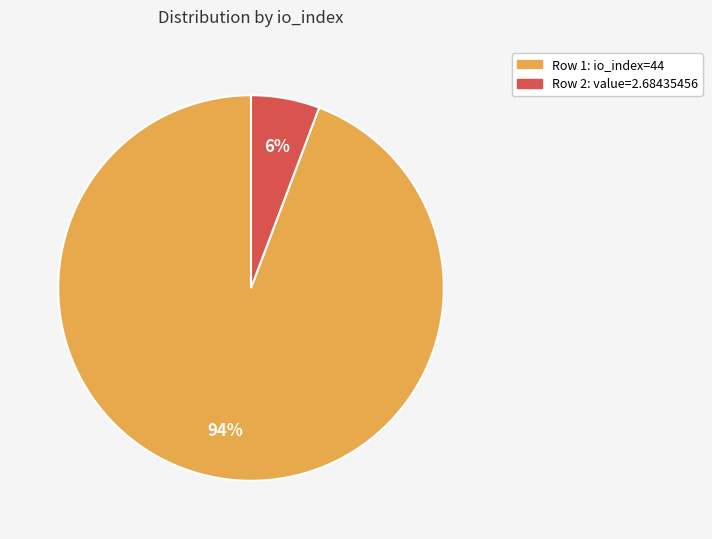

Is there any slice that represents more than half of the pie?

Yes